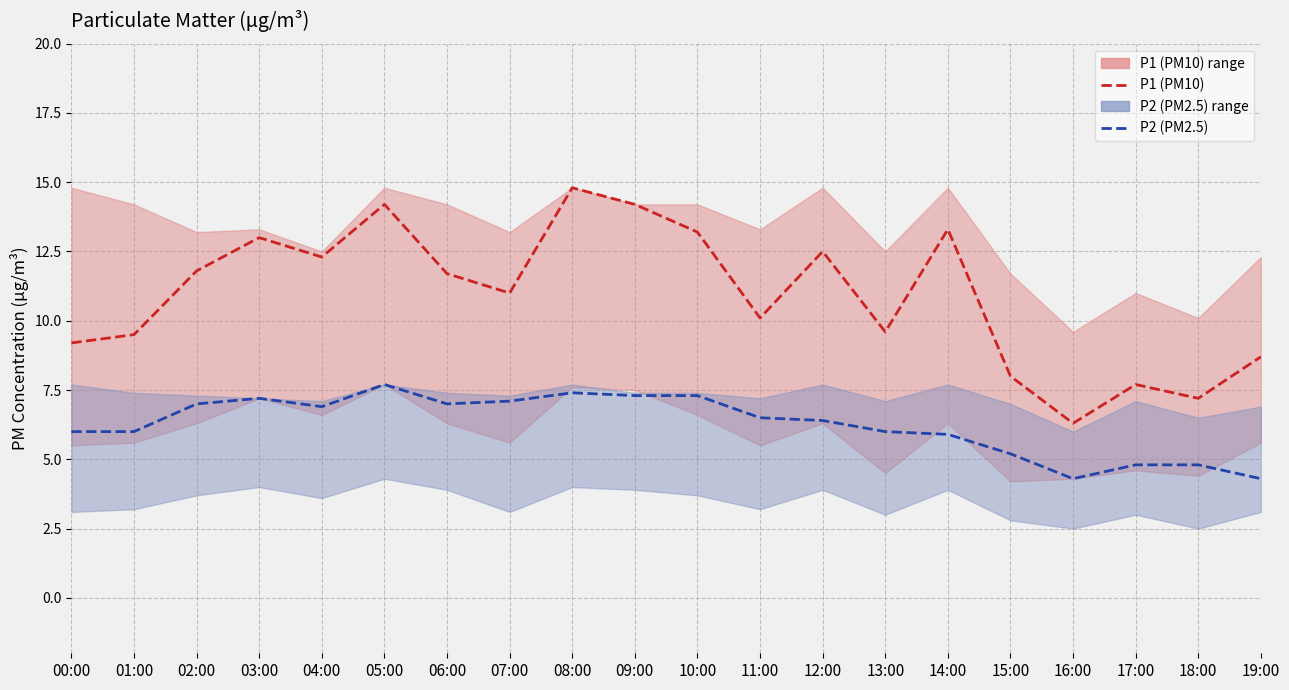

Is it true that P1 (PM10) equals 14.0 at 01:00?

False